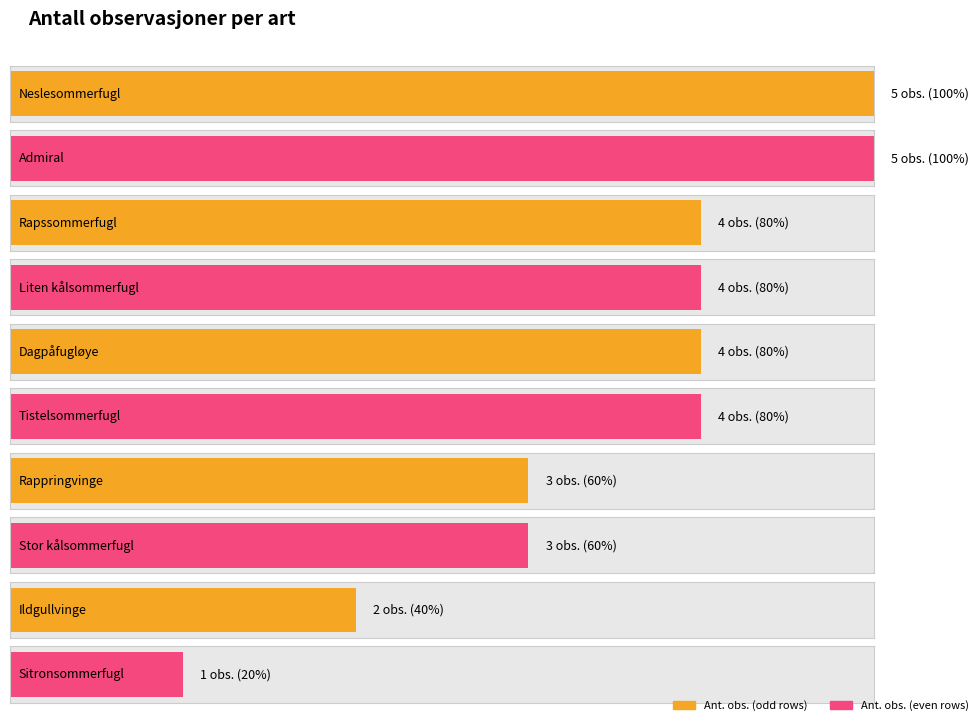

Reading right to left, list all the values displayed in this chart.

Sitronsommerfugl=1	Ildgullvinge=2	Stor kålsommerfugl=3	Rappringvinge=3	Tistelsommerfugl=4	Dagpåfugløye=4	Liten kålsommerfugl=4	Rapssommerfugl=4	Admiral=5	Neslesommerfugl=5